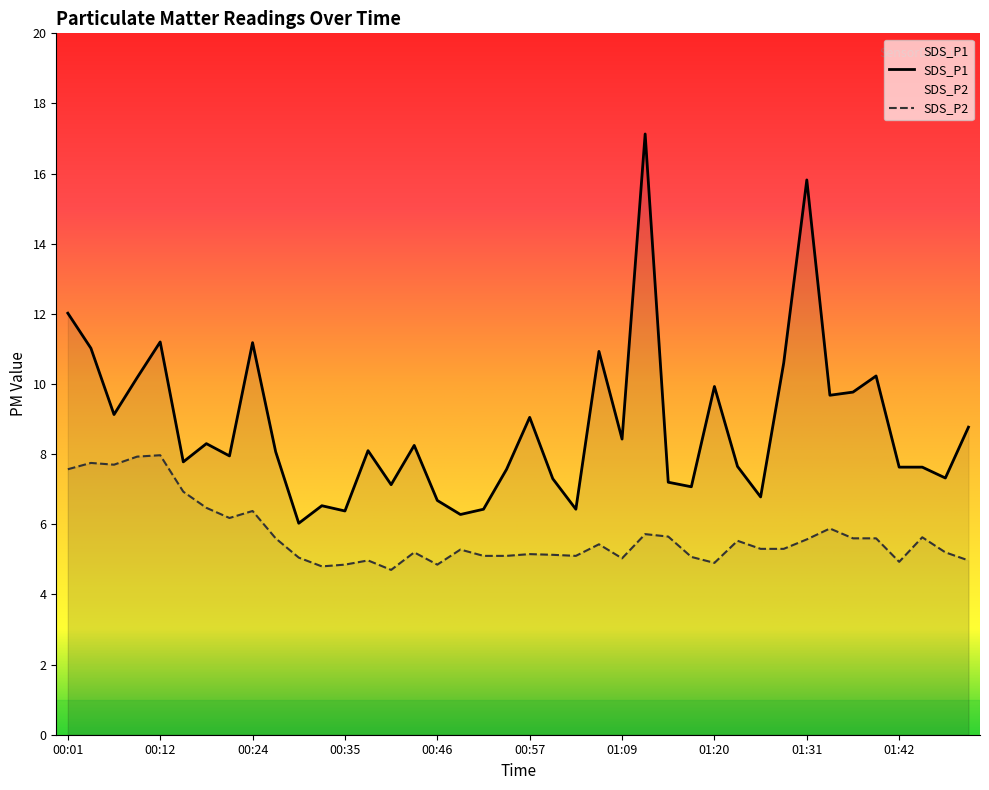

Which series has the largest range (max minus min)?

SDS_P1